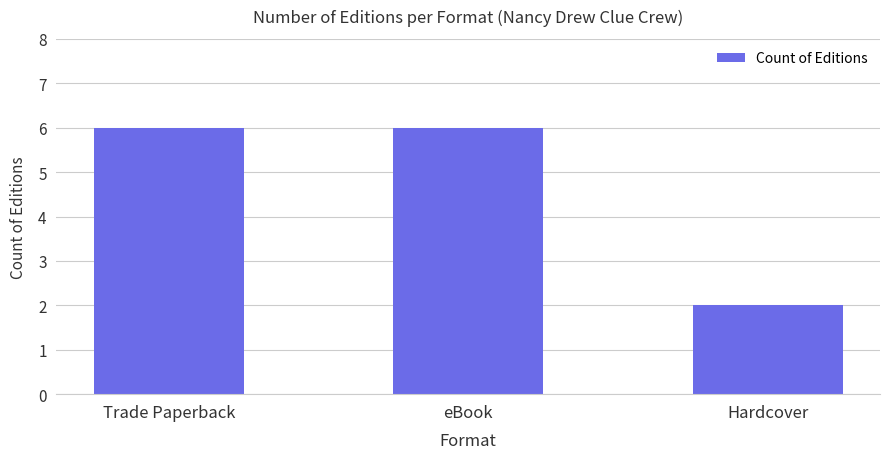

Reading left to right, transcribe all the data shown in this chart.

Trade Paperback=6	eBook=6	Hardcover=2